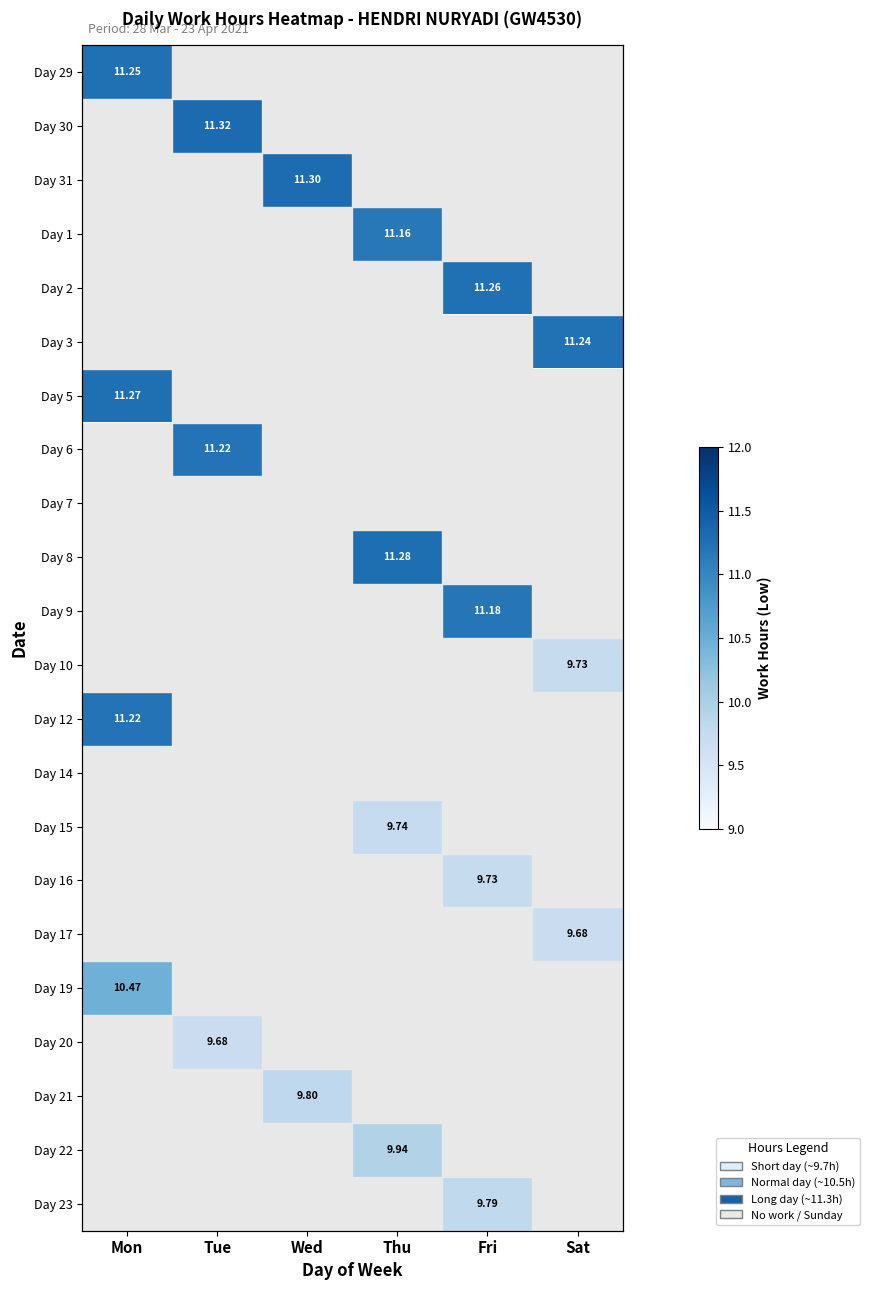

The value of Day 10 at Thu is -5.7. True or false?

False